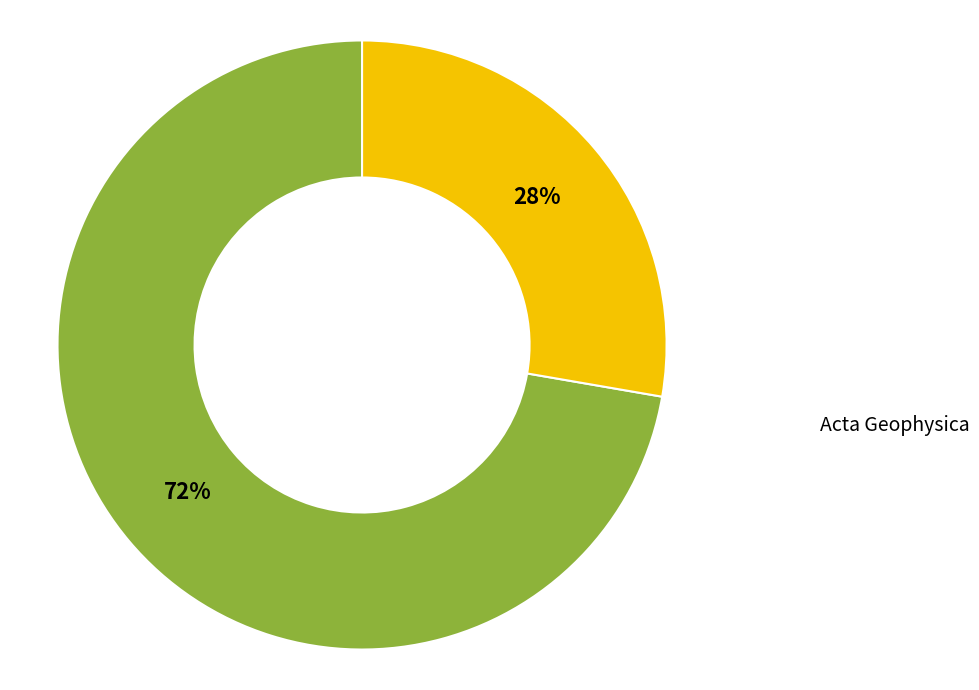

How many segments does this pie chart have?

2